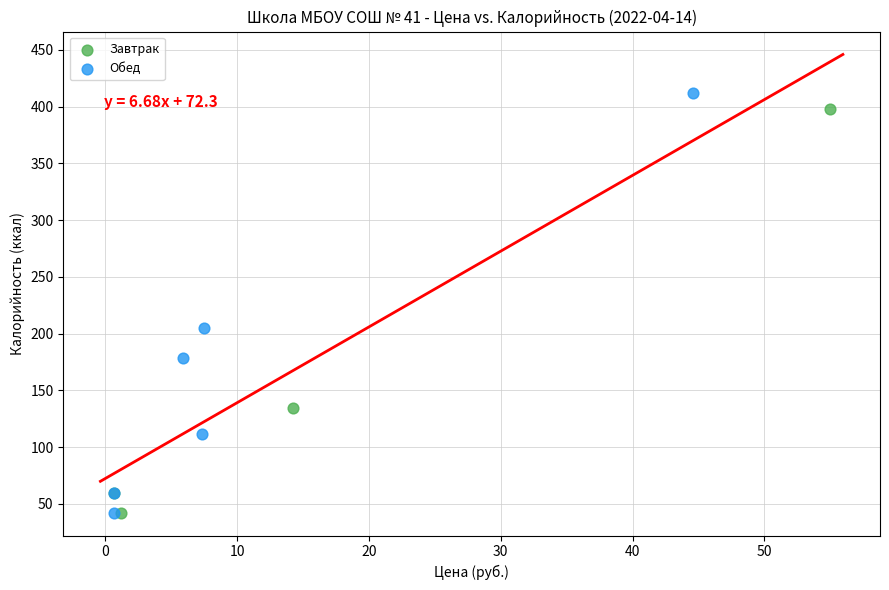

Which series has the widest spread of Y values?

Обед